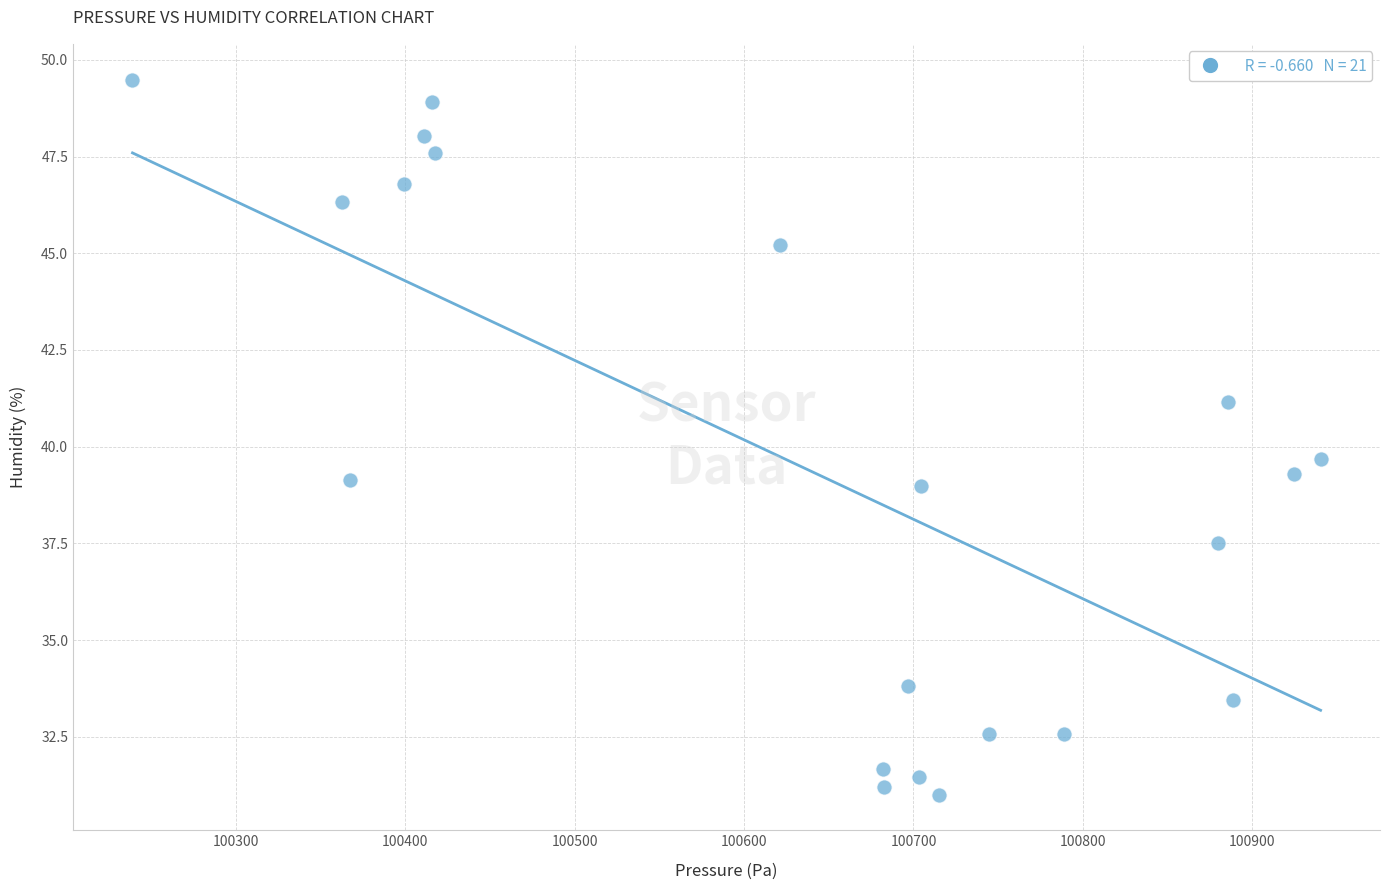

What Y value in the scatter plot is closest to 40?

39.7